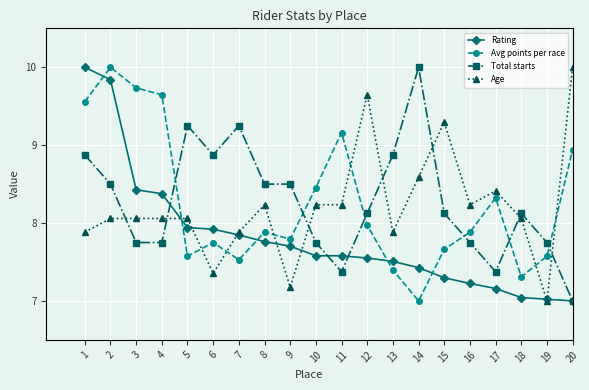

What is the difference between the maximum and minimum values in the Avg points per race series?

3.0